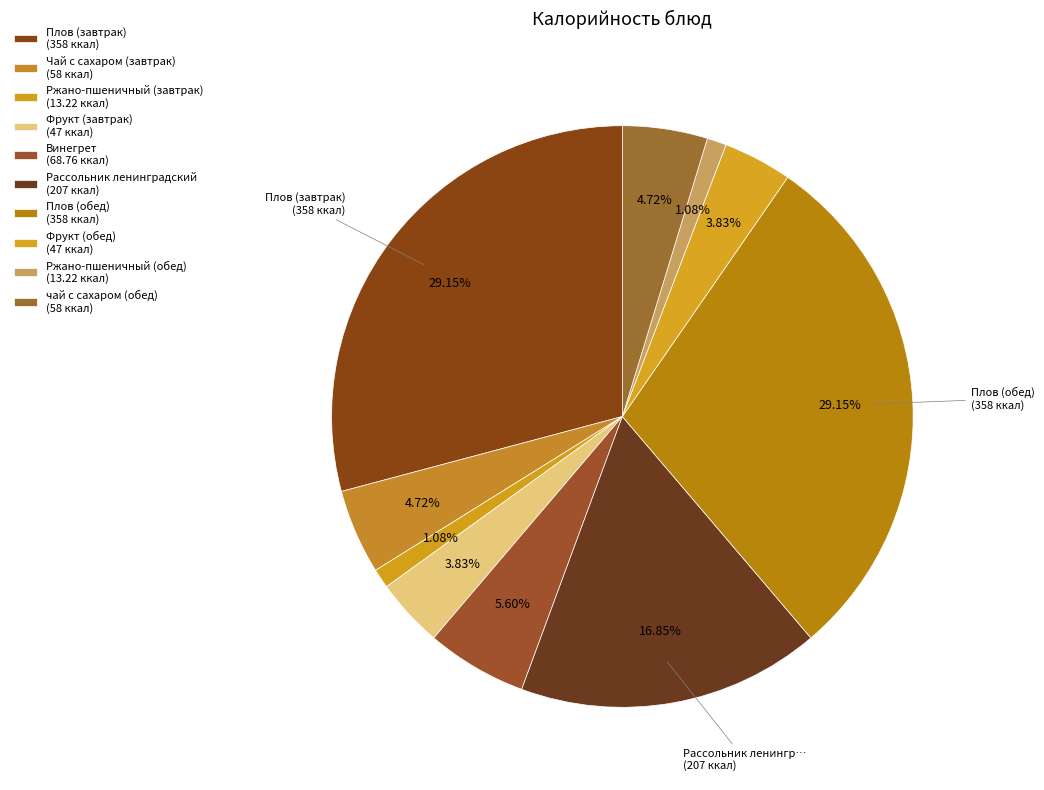

What is the largest slice in the pie chart?

Плов (завтрак)